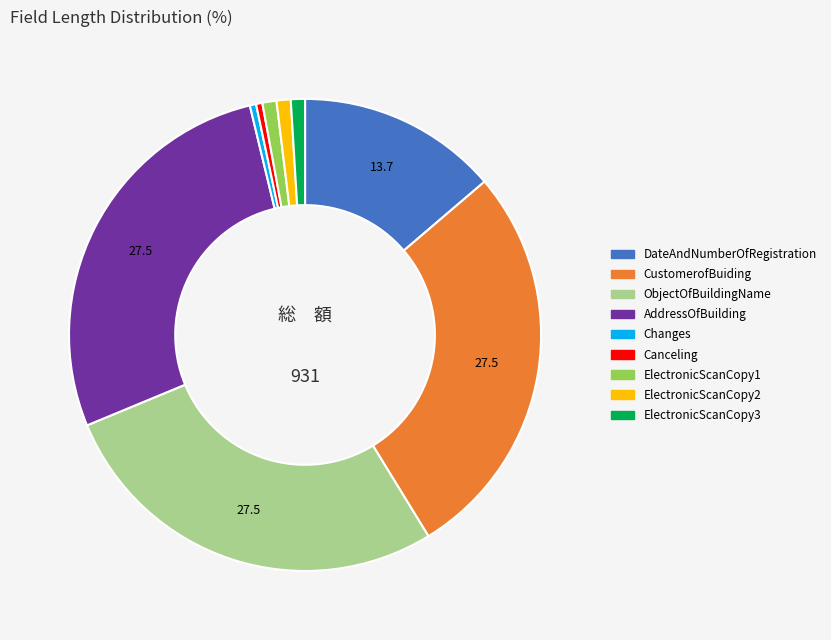

Combined, do DateAndNumberOfRegistration and ElectronicScanCopy1 account for over 50%?

No